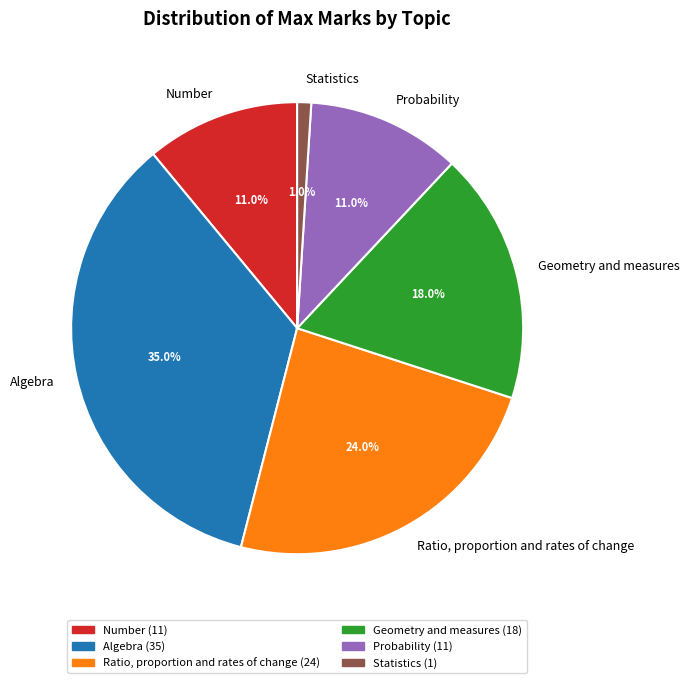

Which category has the smallest portion of the pie?

Statistics